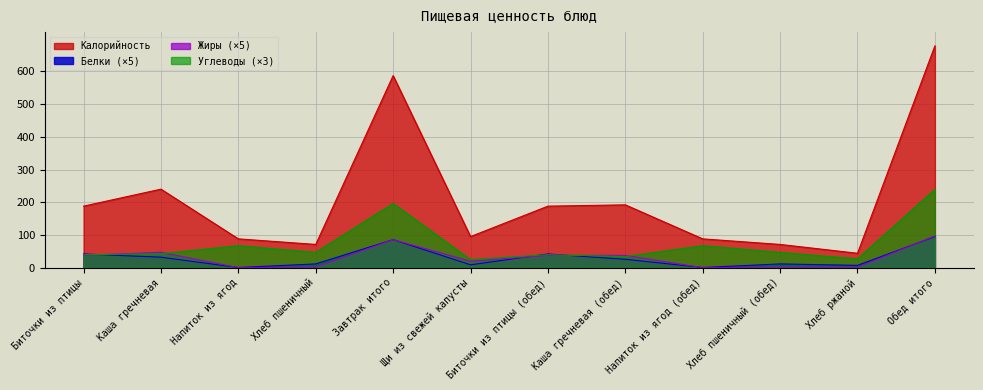

What are all the series names shown in the legend?

Калорийность, Белки (×5), Жиры (×5), Углеводы (×3)